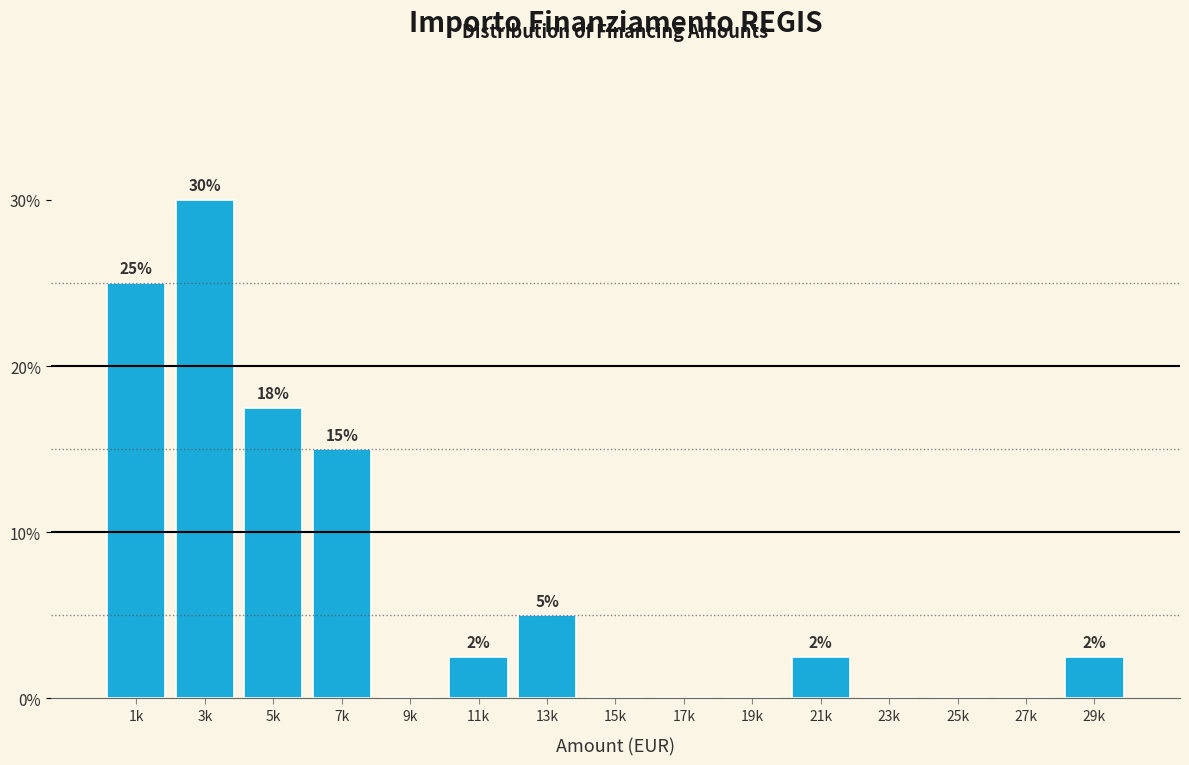

Read the value at 21k.

2.5